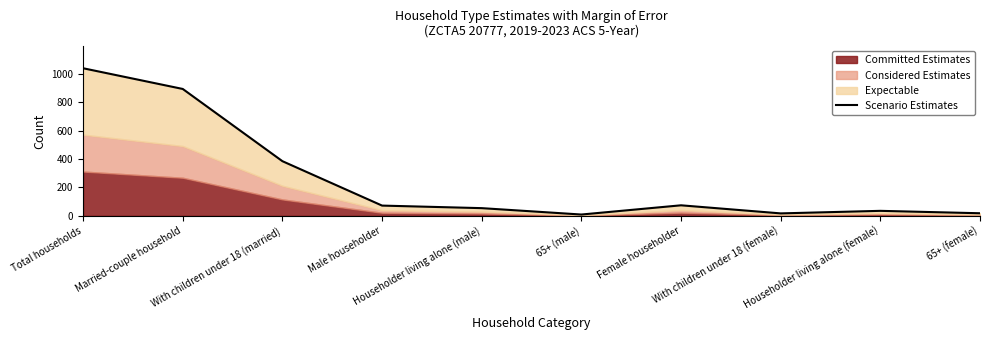

Which has a higher value, Female householder or 65+ (male)?

Female householder